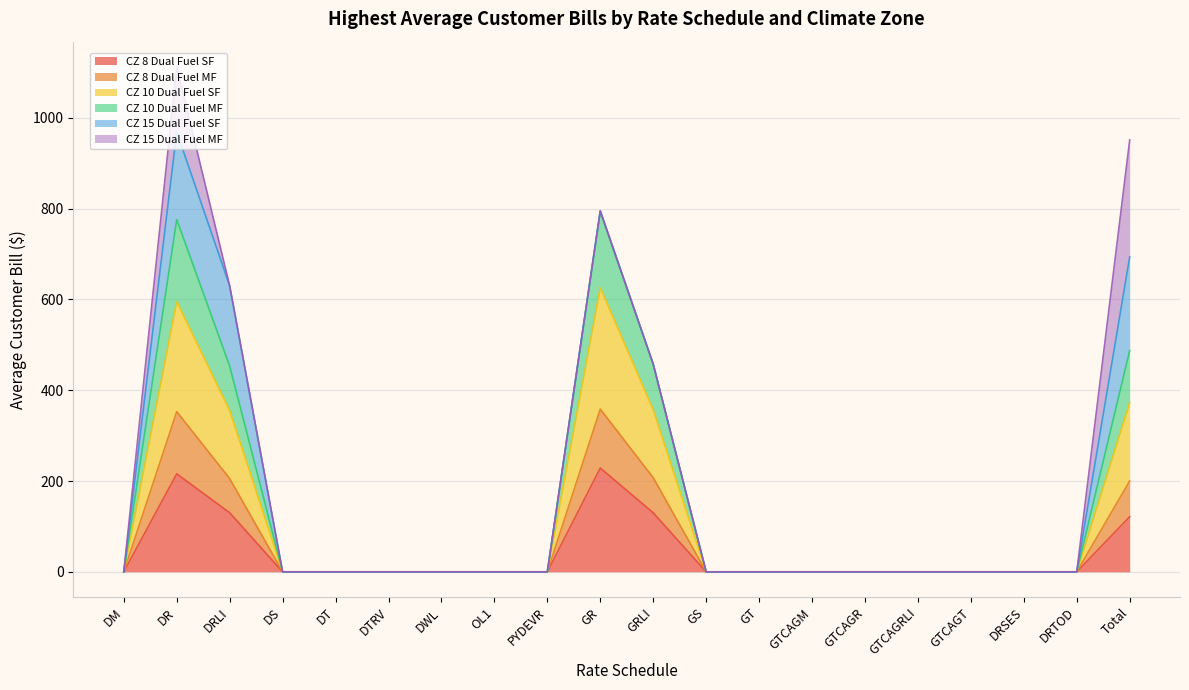

True or false: CZ 8 Dual Fuel SF and CZ 10 Dual Fuel MF intersect in this chart.

False